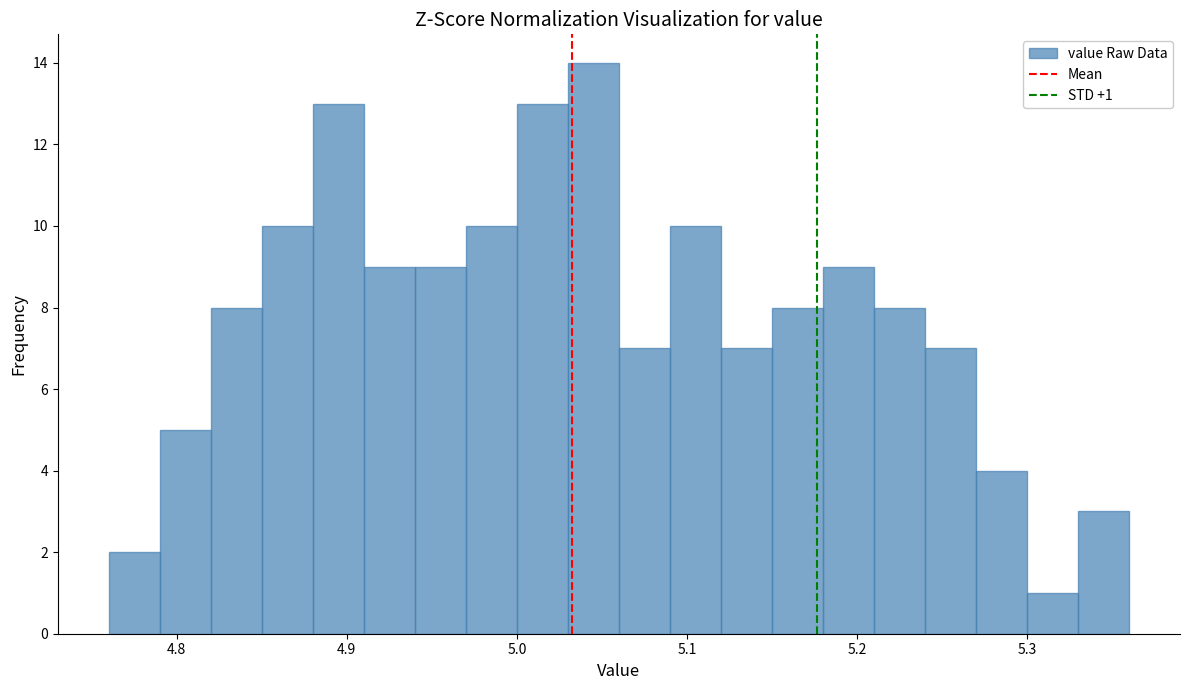

Read against the x-axis, roughly where is the centre of the tallest bar?

5.05